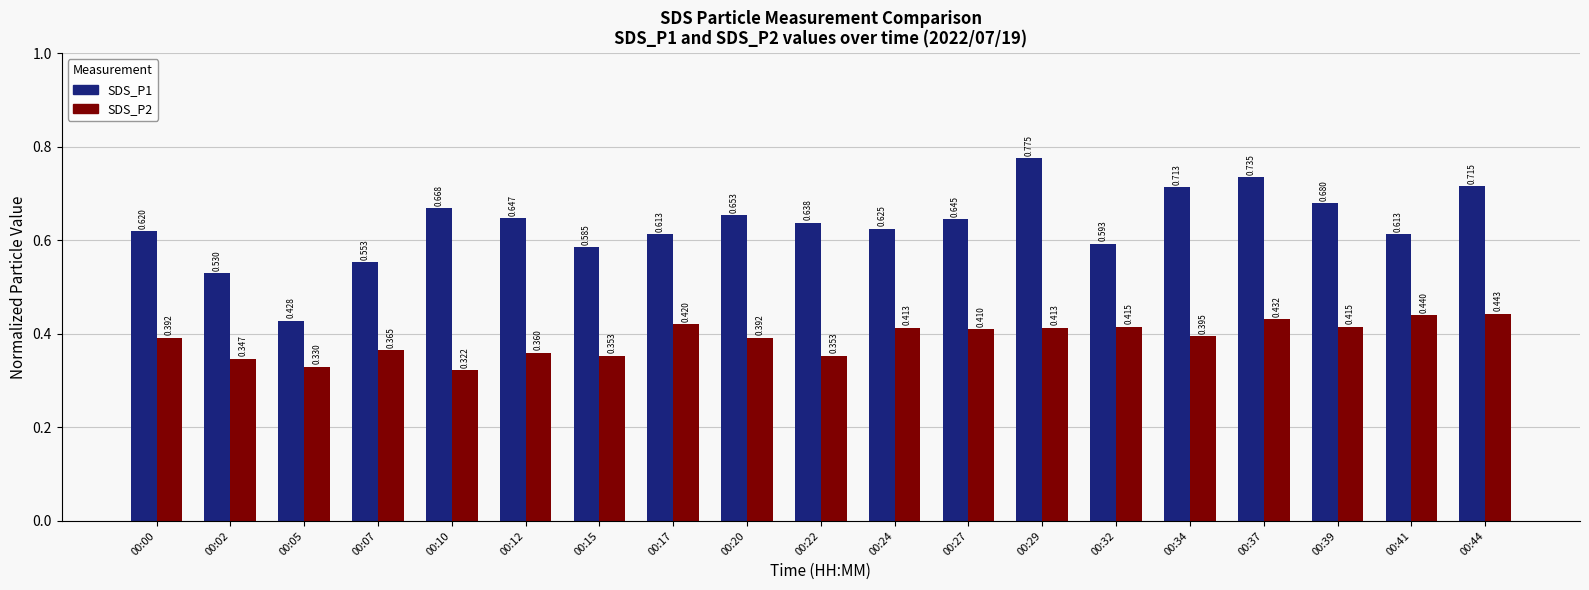

Which series has the largest range (max minus min)?

SDS_P1